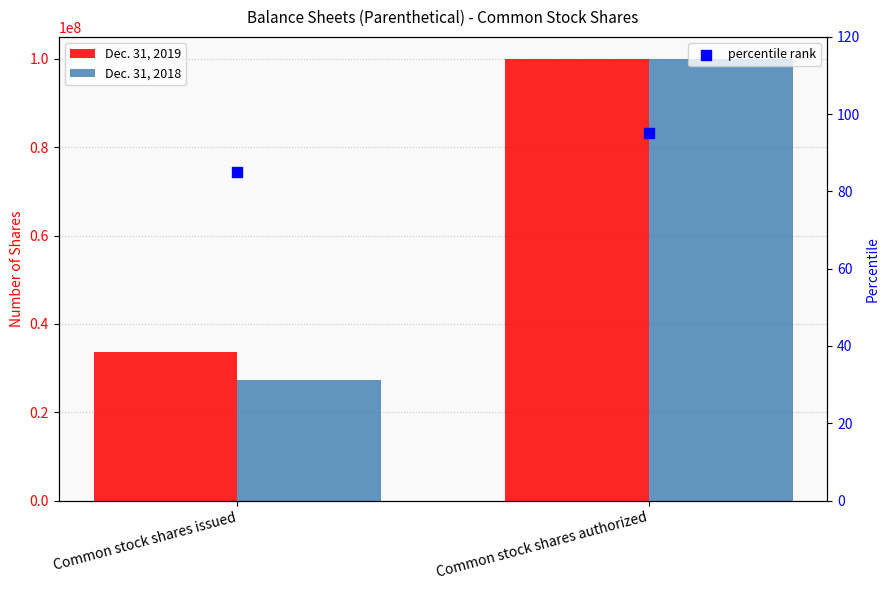

Which series has the largest Y range (max minus min)?

Dec. 31, 2018